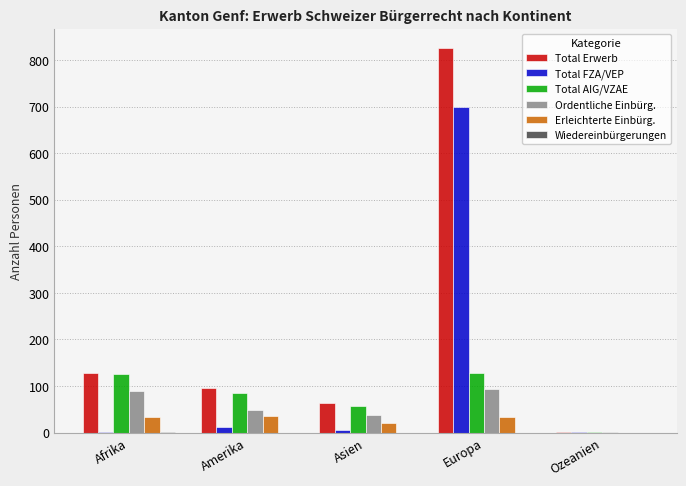

At which category is the sum across all series the highest?

Europa